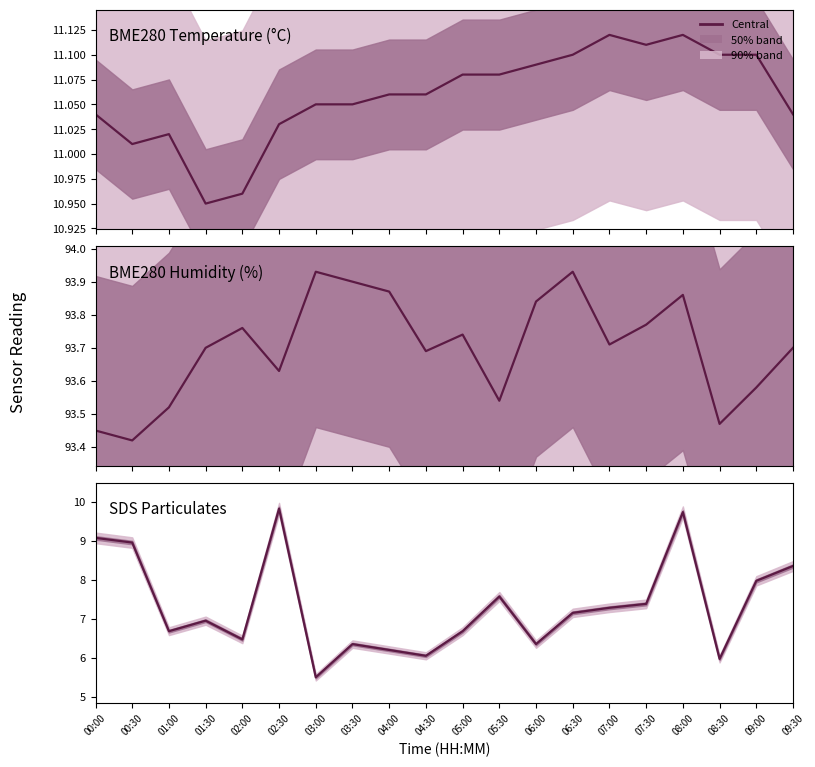

Reading left to right, extract all data points from this chart.

BME280 Temperature (°C): 00:00=11.0	00:30=11.0	01:00=11.0	01:30=10.9	02:00=11.0	02:30=11.0	03:00=11.1	03:30=11.1	04:00=11.1	04:30=11.1	05:00=11.1	05:30=11.1	06:00=11.1	06:30=11.1	07:00=11.1	07:30=11.1	08:00=11.1	08:30=11.1	09:00=11.1	09:30=11.0
BME280 Humidity (%): 00:00=93.5	00:30=93.4	01:00=93.5	01:30=93.7	02:00=93.8	02:30=93.6	03:00=93.9	03:30=93.9	04:00=93.9	04:30=93.7	05:00=93.7	05:30=93.5	06:00=93.8	06:30=93.9	07:00=93.7	07:30=93.8	08:00=93.9	08:30=93.5	09:00=93.6	09:30=93.7
SDS Particulates: 00:00=9.1	00:30=8.9	01:00=6.7	01:30=7.0	02:00=6.5	02:30=9.8	03:00=5.5	03:30=6.3	04:00=6.2	04:30=6.0	05:00=6.7	05:30=7.6	06:00=6.3	06:30=7.2	07:00=7.3	07:30=7.4	08:00=9.7	08:30=6.0	09:00=8.0	09:30=8.3